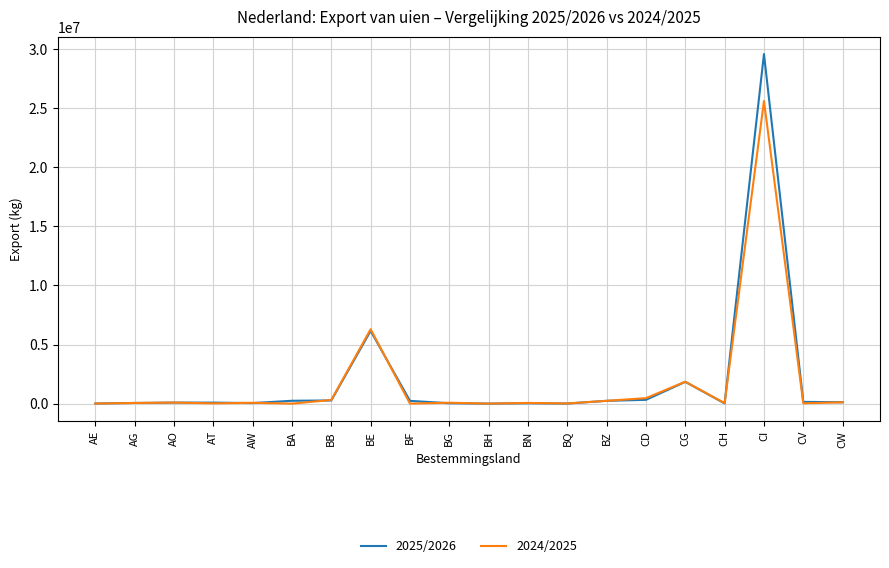

The value of 2024/2025 at BQ is 13155. True or false?

True